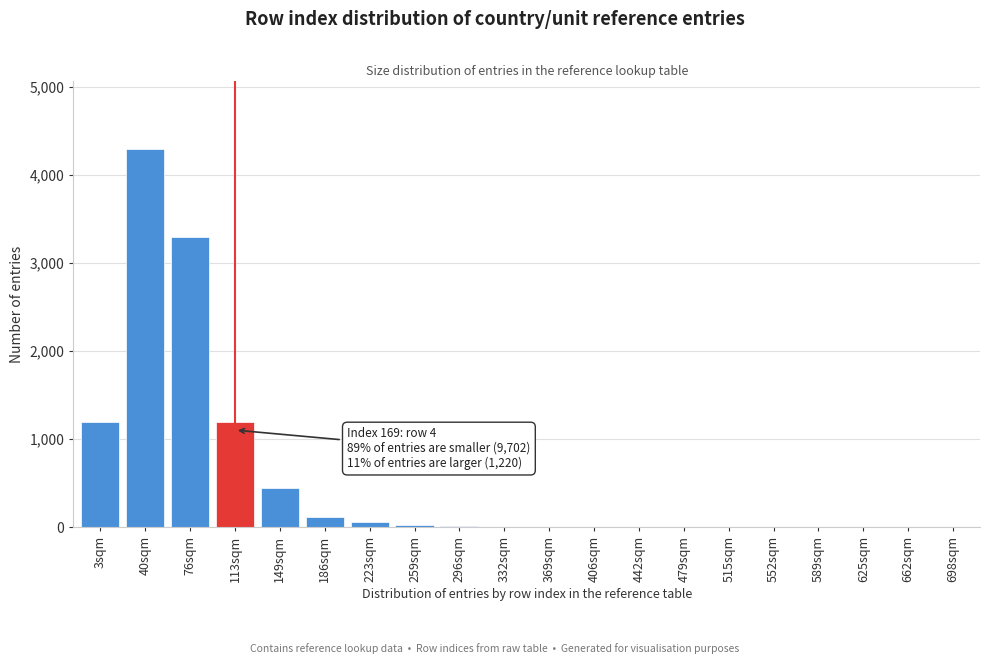

Is it true that the value at 3sqm is 1200?

True